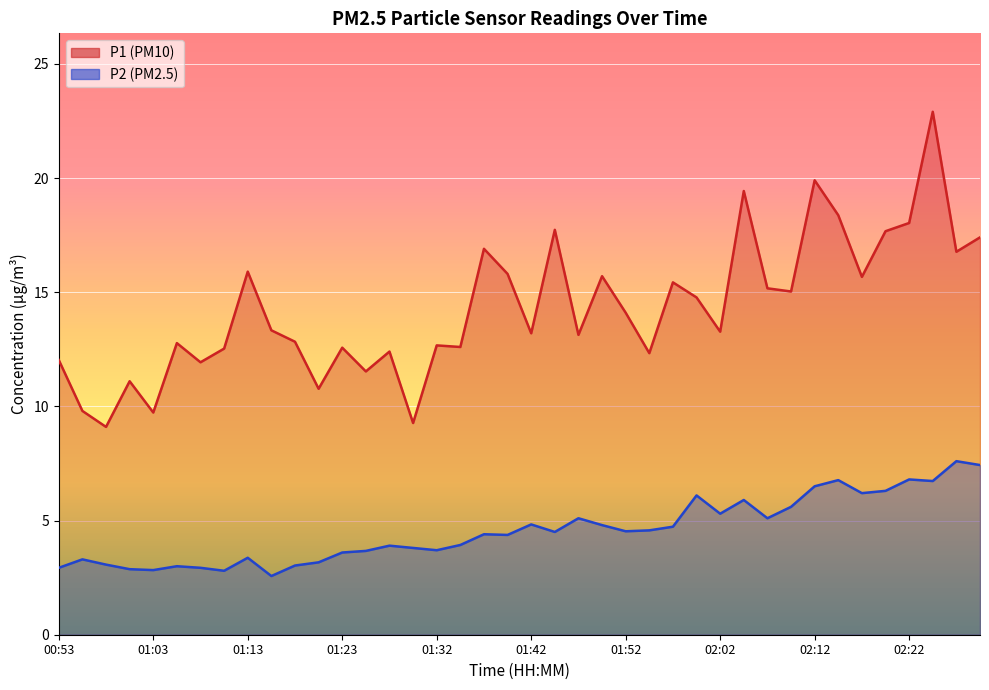

List the labels in order of P2 value, largest first.

02:27, 02:29, 02:22, 02:14, 02:24, 02:12, 02:19, 02:17, 02:00, 02:05, 02:09, 02:02, 01:47, 02:07, 01:42, 01:50, 01:57, 01:55, 01:52, 01:45, 01:37, 01:40, 01:35, 01:28, 01:30, 01:32, 01:25, 01:23, 01:13, 00:56, 01:20, 00:58, 01:18, 01:05, 00:53, 01:08, 01:01, 01:03, 01:10, 01:15